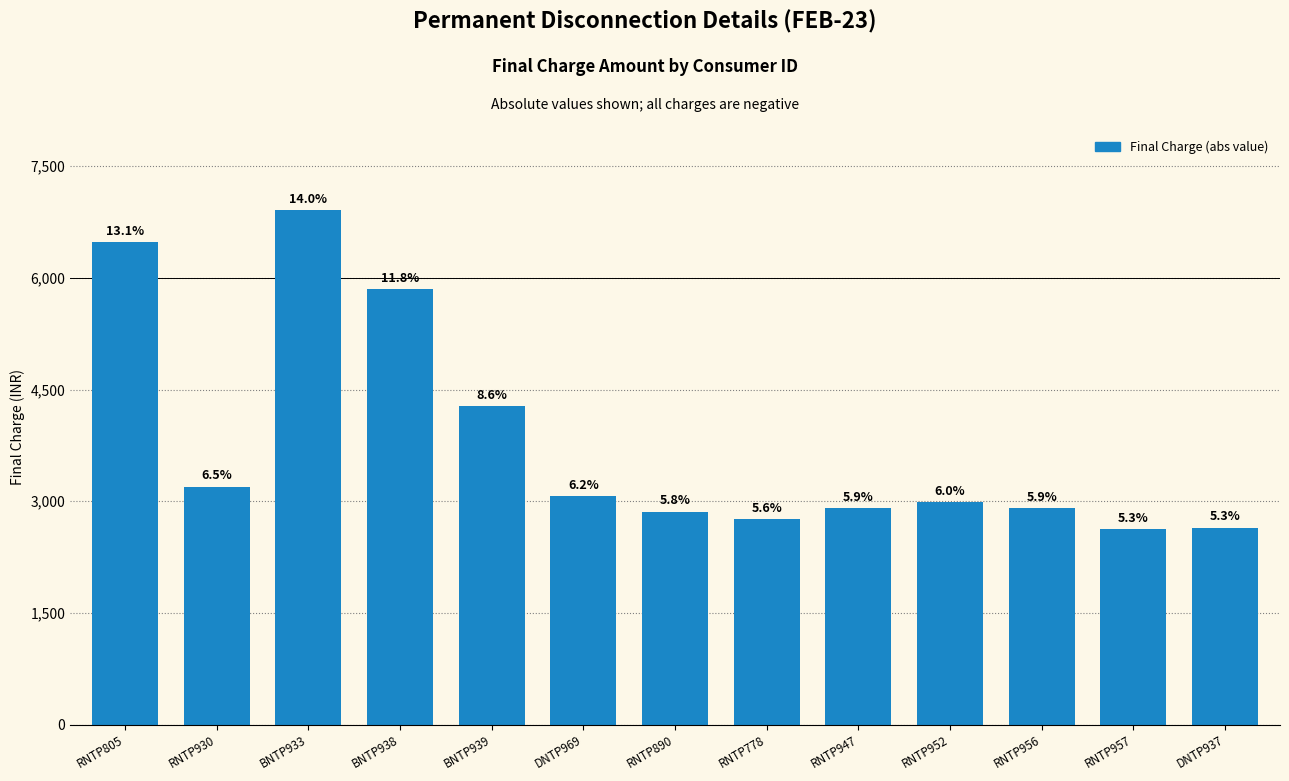

What is the sum of the values at RNTP930 and RNTP778?

5950